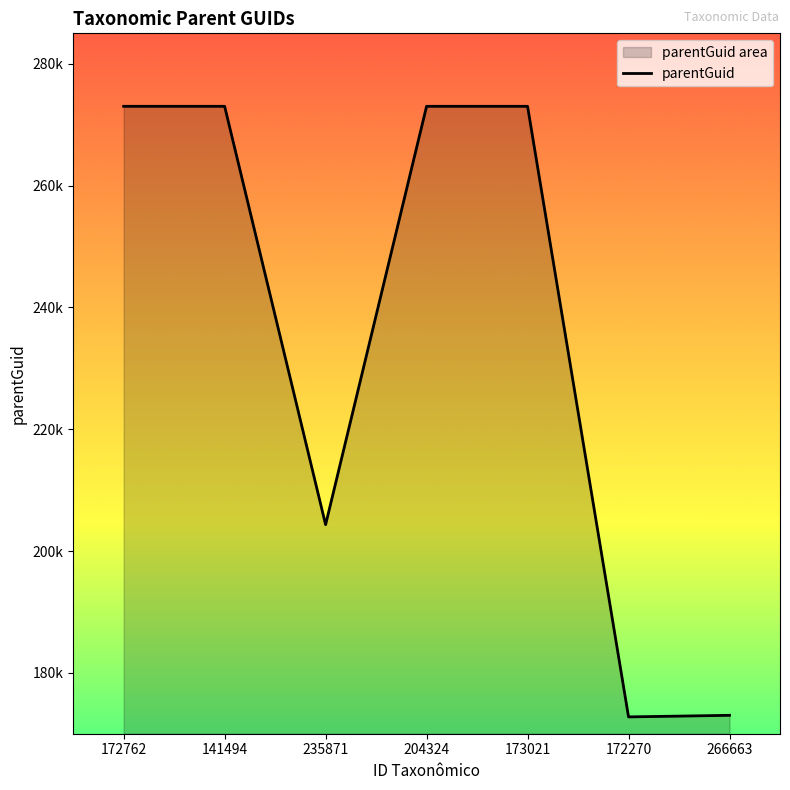

What is the label of the 7th point from the left?

266663